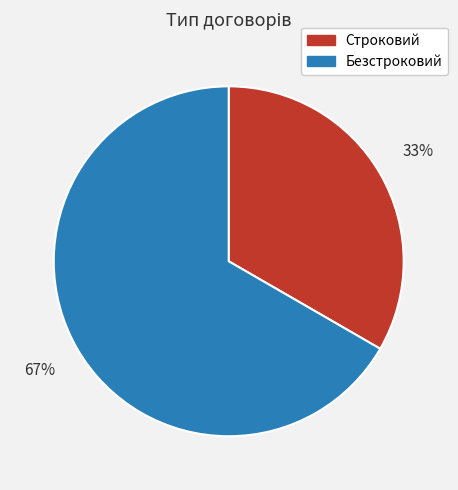

Is there a majority slice in this chart?

Yes